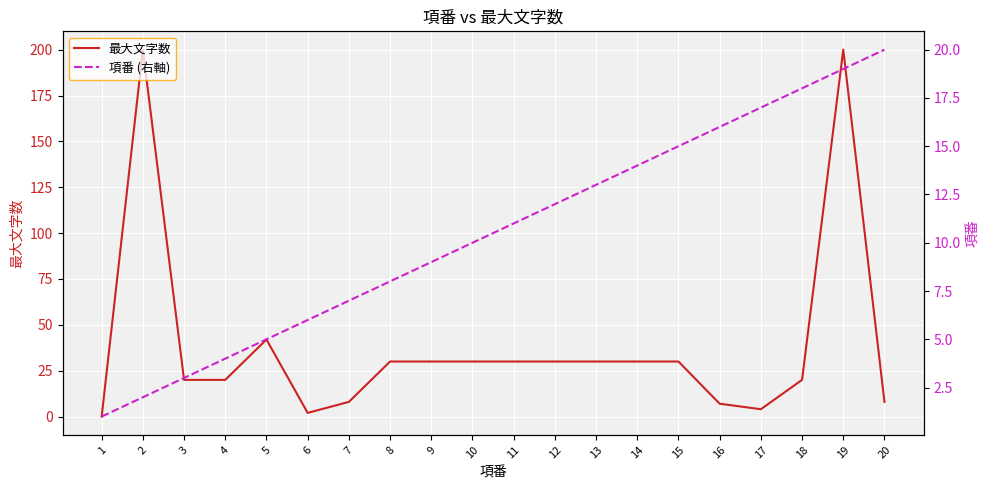

How many lines are shown in the chart?

2